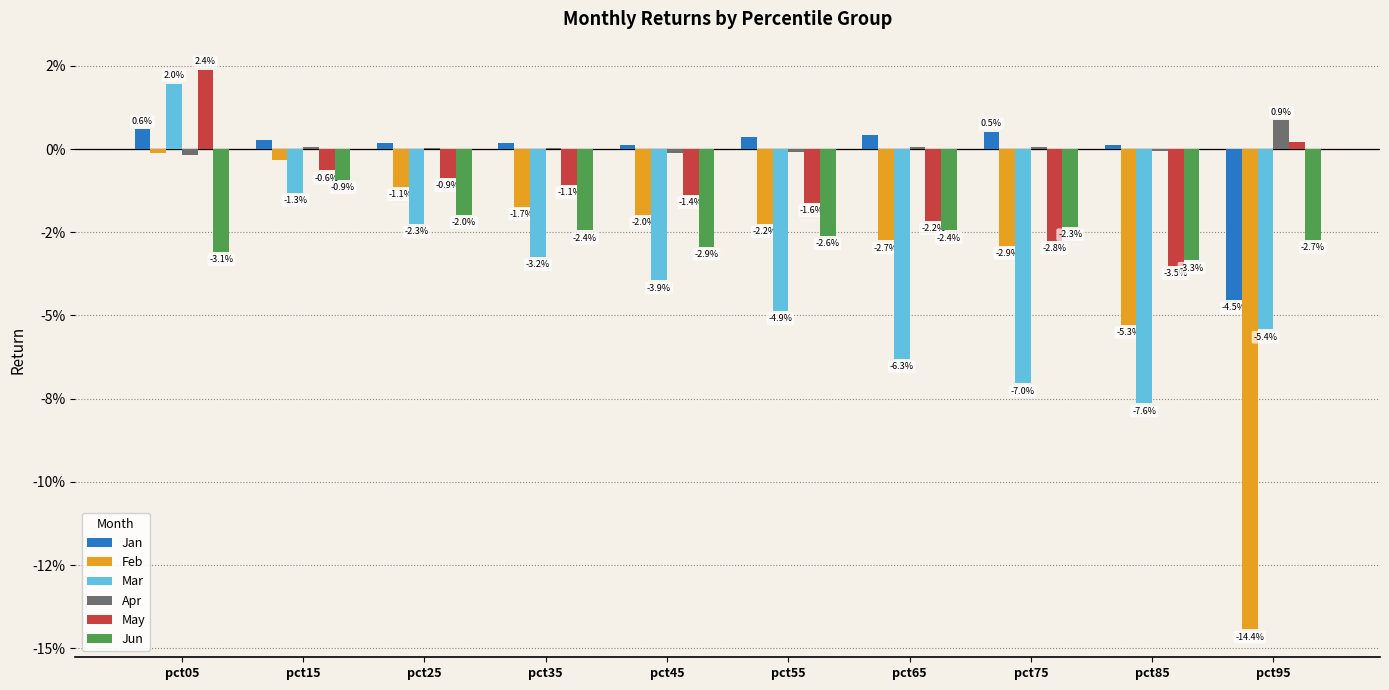

Does the chart contain stacked bars?

No